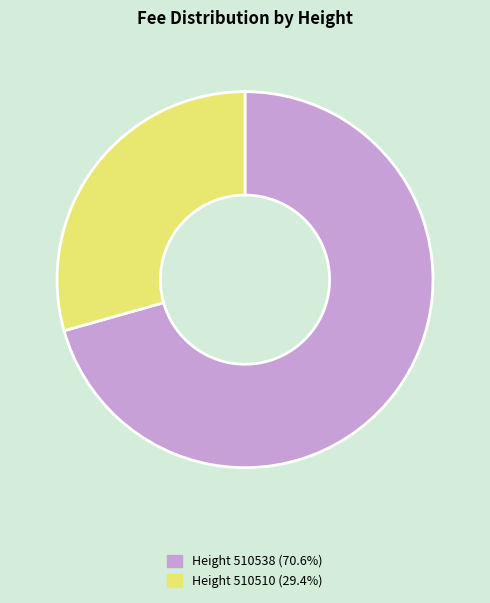

Does Height 510538 (70.6%) represent more than half of the total?

Yes